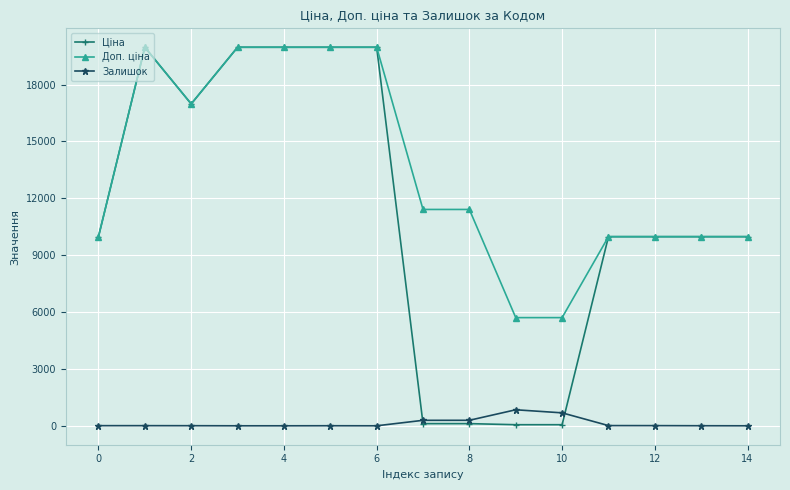

Is this an area chart (filled region under the line)?

No